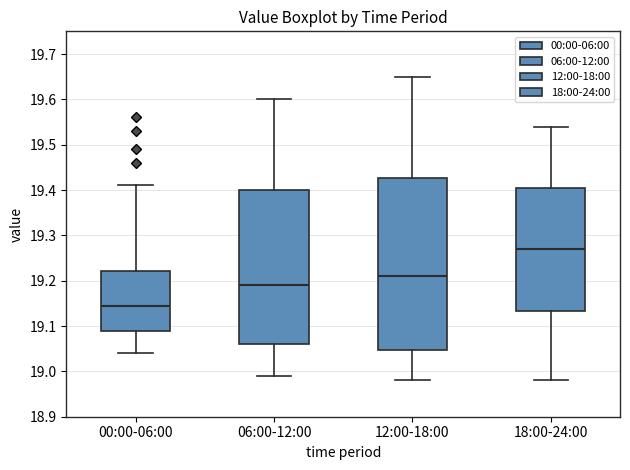

Reading left to right, transcribe this box plot: for each box, give where its median line is, the range the box spans, and where its two whiskers end, as read against the y-axis. The values are not printed on the chart, so give them approximately, as read against the axis.

00:00-06:00: median 19.15, box 19.09 to 19.22, whiskers 19.04 to 19.41
06:00-12:00: median 19.19, box 19.06 to 19.40, whiskers 18.99 to 19.60
12:00-18:00: median 19.21, box 19.05 to 19.43, whiskers 18.98 to 19.65
18:00-24:00: median 19.27, box 19.13 to 19.41, whiskers 18.98 to 19.54